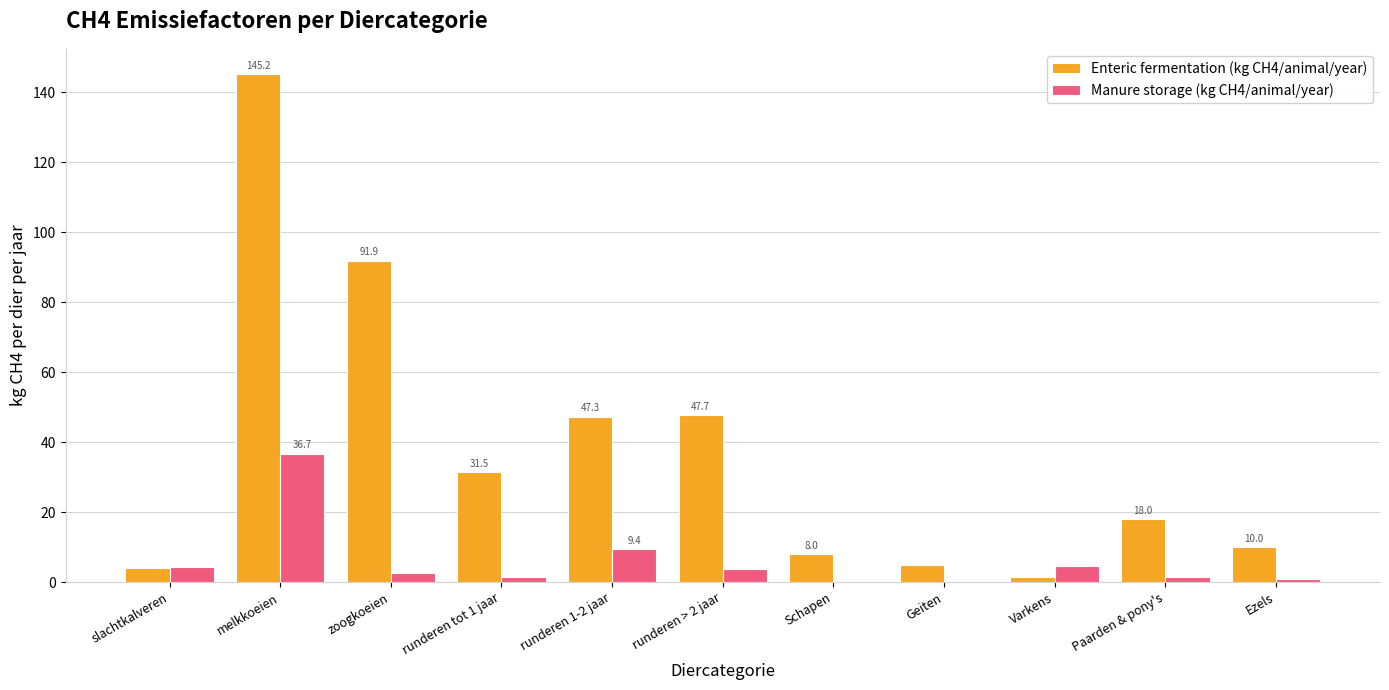

Which label corresponds to the largest value in the chart?

melkkoeien